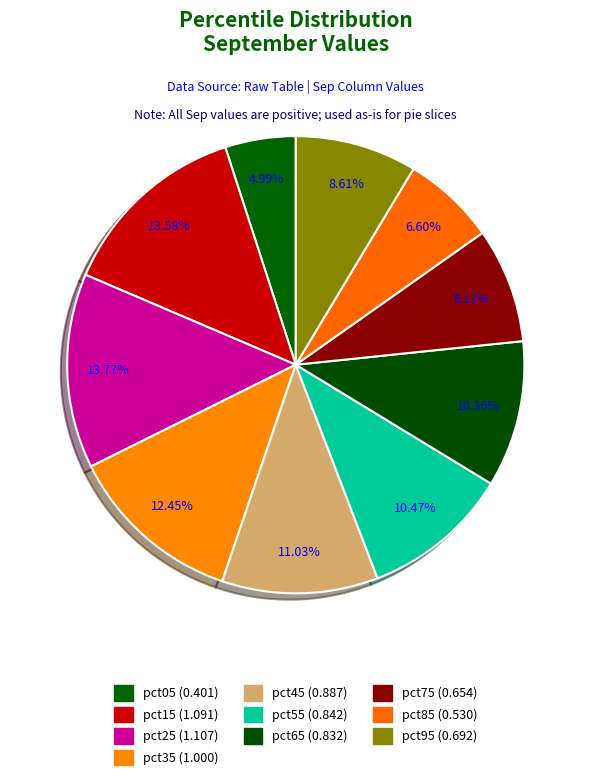

To the nearest percent, what percentage of the pie is pct95?

9%